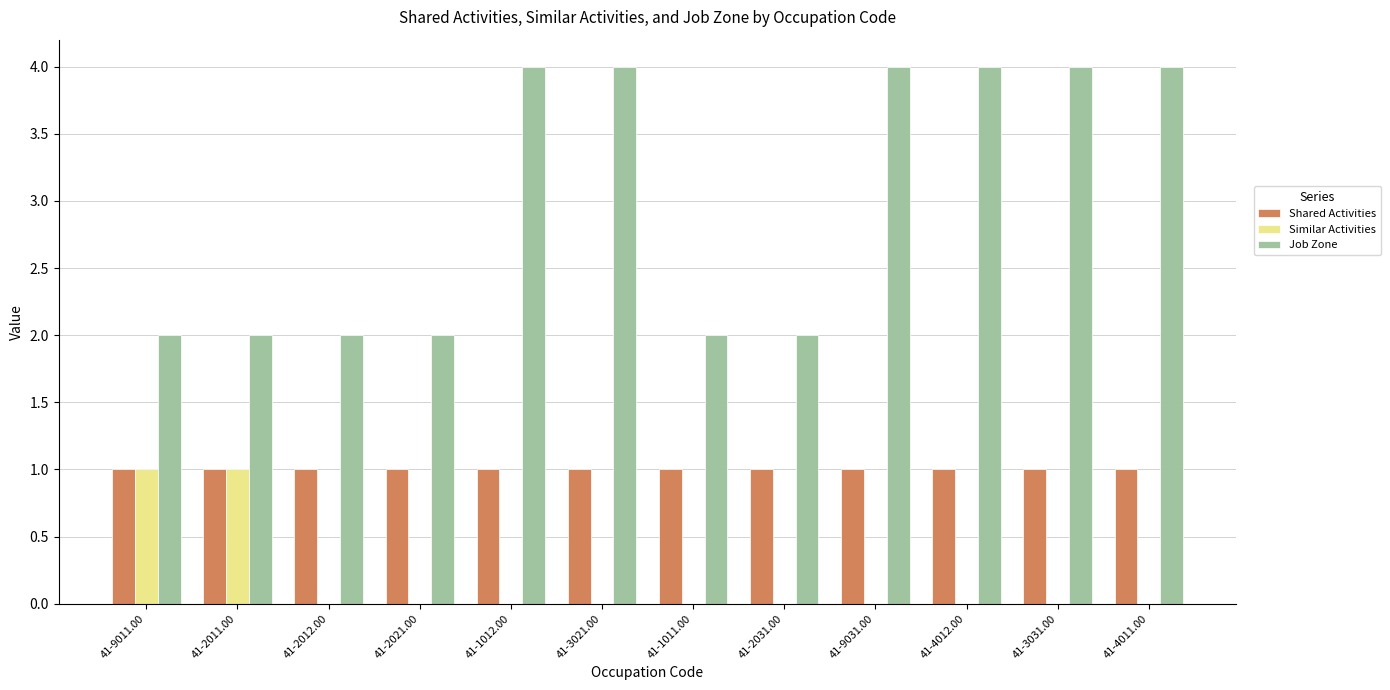

Reading right to left, transcribe all the data shown in this chart.

Shared Activities: 1	1	1	1	1	1	1	1	1	1	1	1
Similar Activities: 0	0	0	0	0	0	0	0	0	0	1	1
Job Zone: 4	4	4	4	2	2	4	4	2	2	2	2